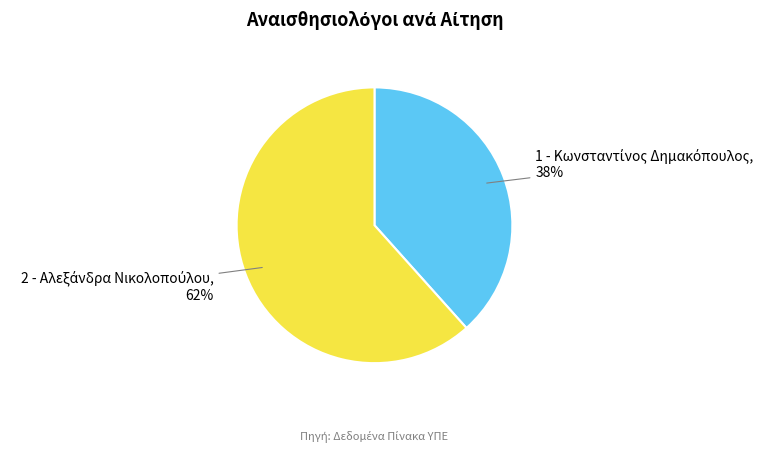

Does any single category account for the majority?

Yes